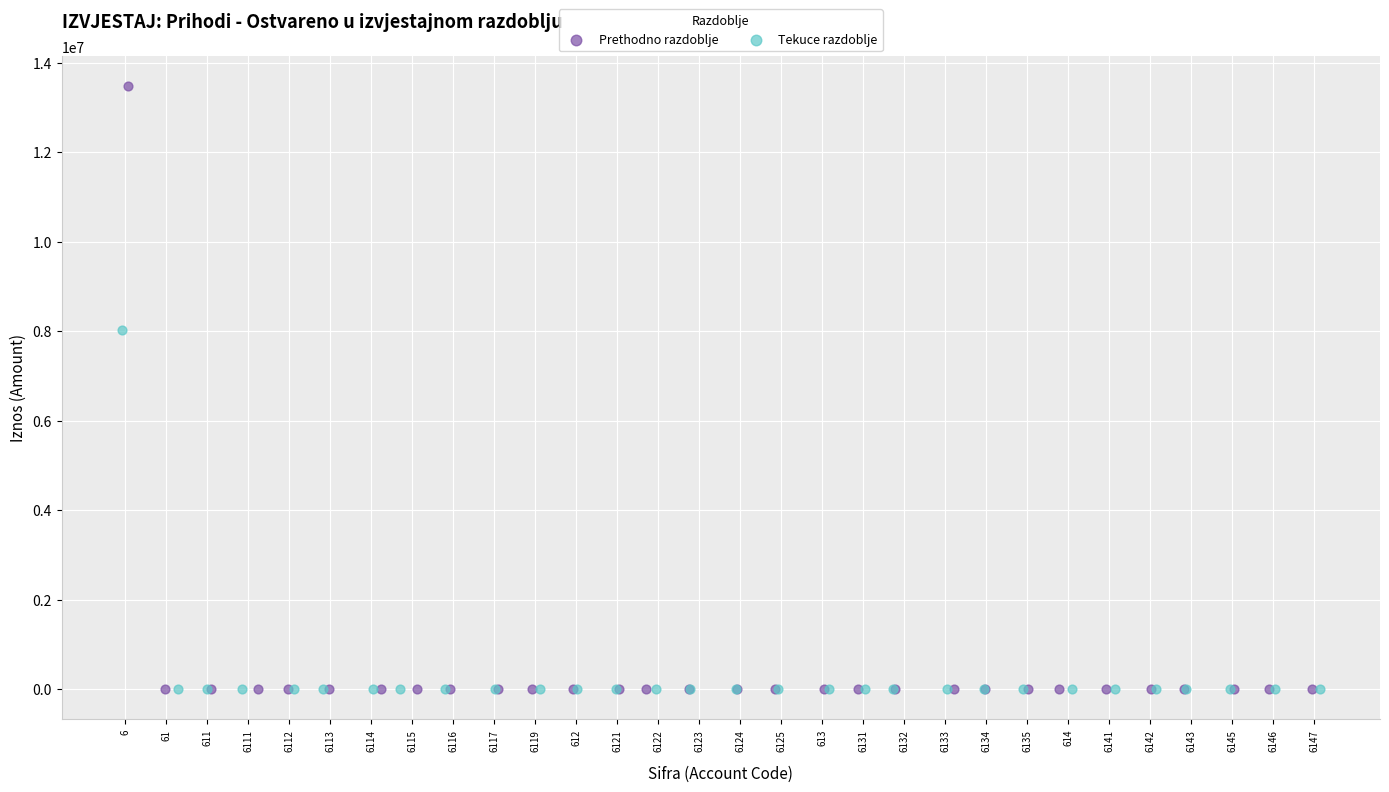

Which series contains the highest Y value?

Prethodno razdoblje